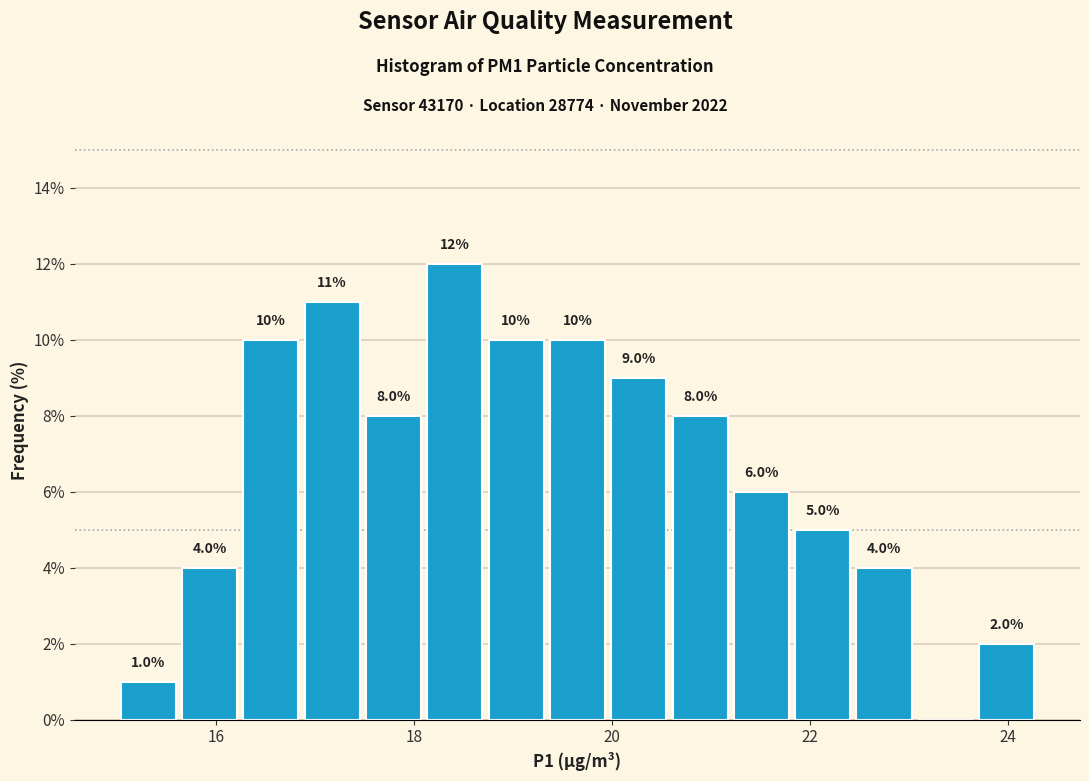

Around what value on the x-axis is the tallest bar? Give the approximate position of its centre, as read against the axis.

18.4